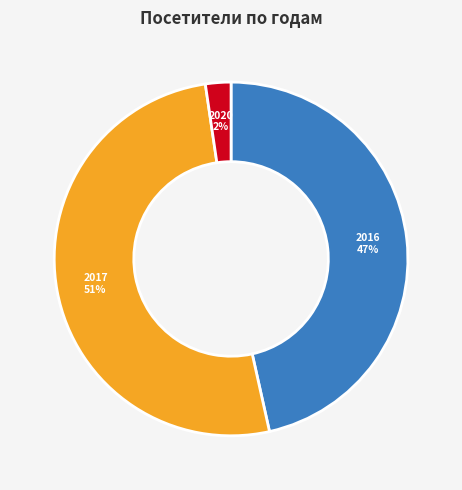

What is the smallest slice in the pie chart?

2020